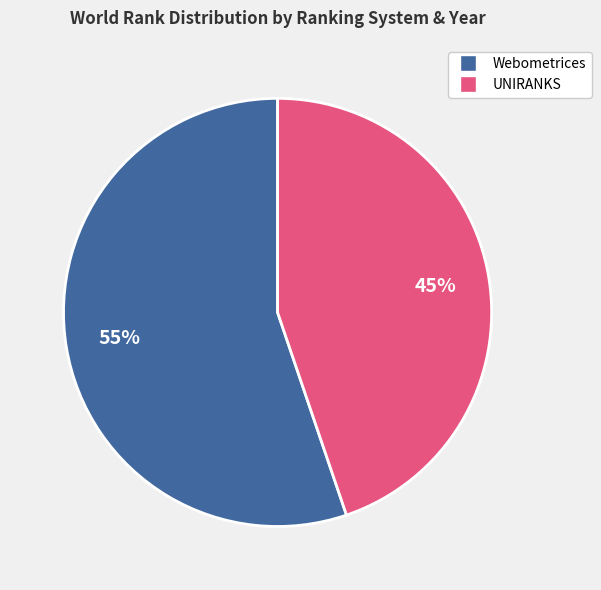

Count the number of slices in the pie.

2